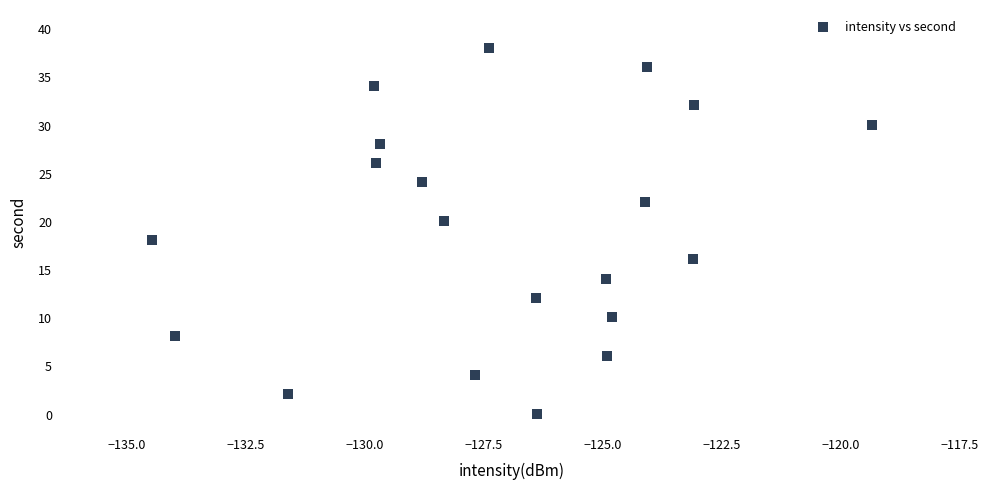

What is the range of Y values (max minus min)?

38